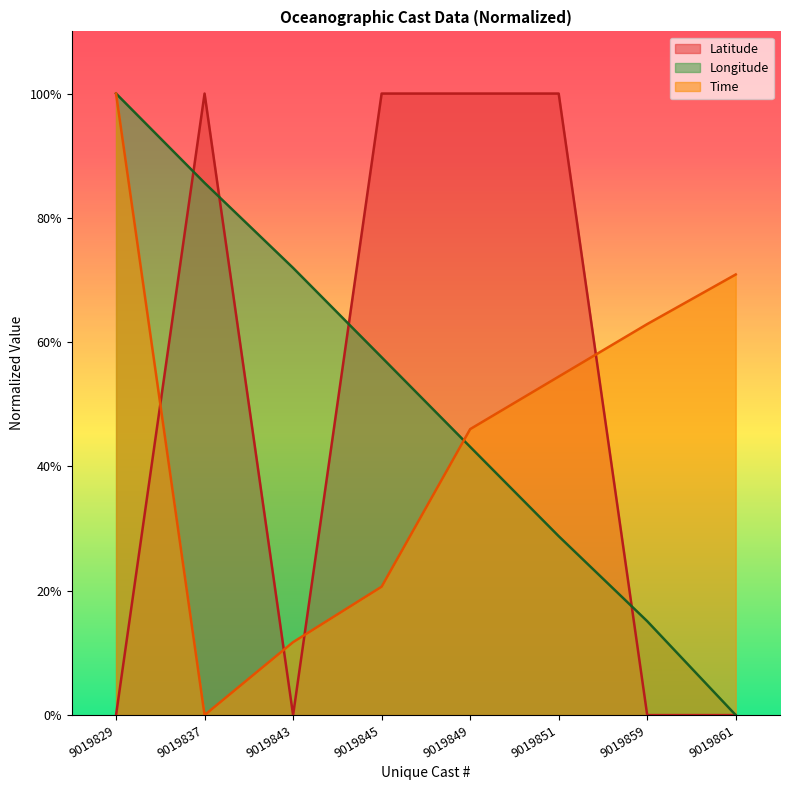

How many categories are shown in the chart?

8